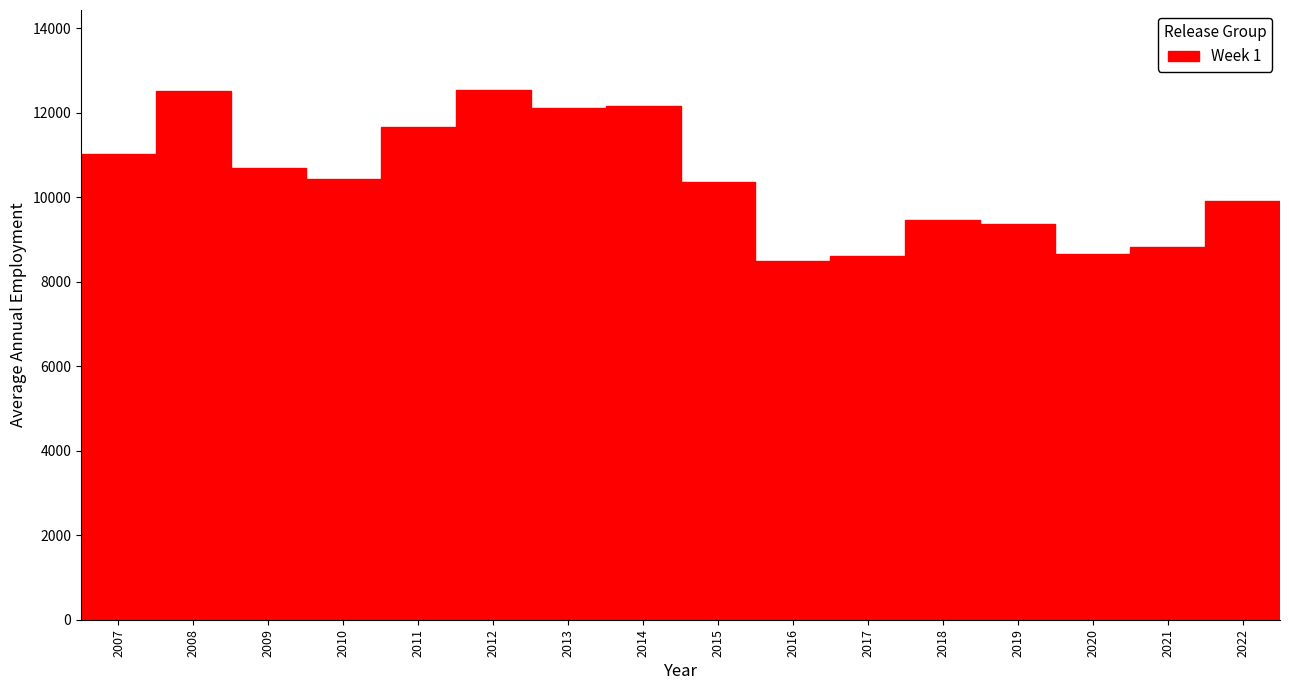

What is the minimum value shown in the chart?

8494